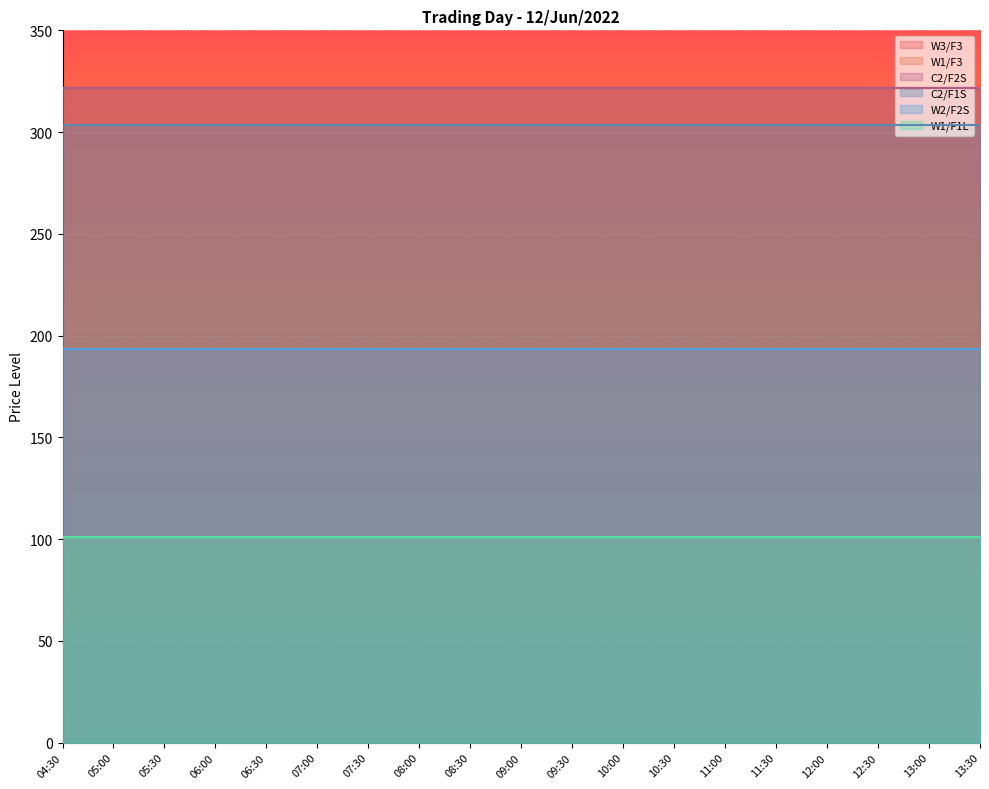

True or false: W1/F1L and W1/F3 cross at least once.

False